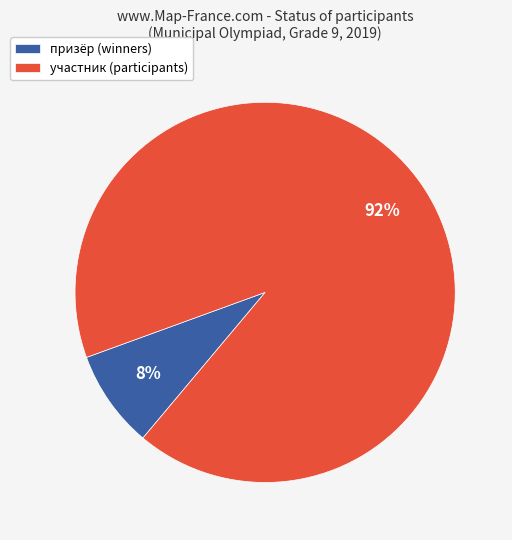

What percentage is the участник (participants) slice, to the nearest percent?

92%